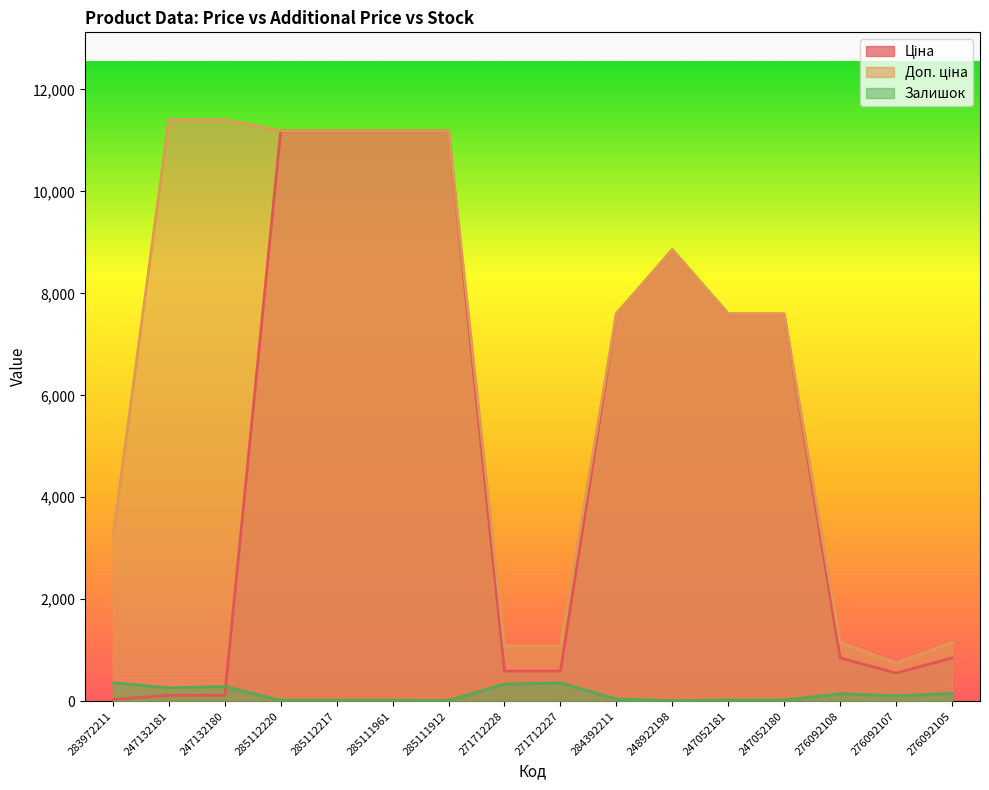

How many data points does each series have?

16